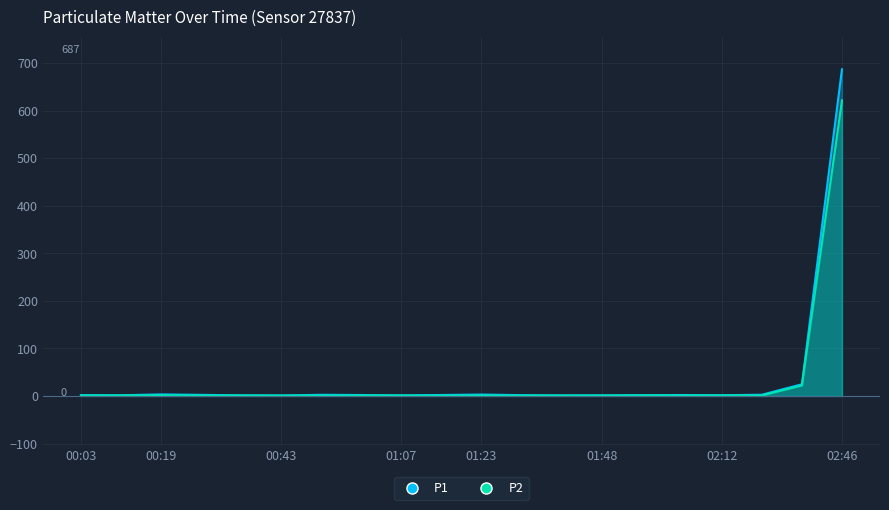

Reading left to right, transcribe all the data shown in this chart.

P1: 1.9	1.6	3.4	2.4	1.4	1.1	2.5	2.1	1.4	2.1	3.0	1.8	1.3	1.5	1.8	2.0	1.7	2.7	24.8	687.0
P2: 1.0	1.1	1.5	0.9	1.1	0.8	0.9	1.0	1.0	0.8	1.1	0.8	0.9	0.8	1.2	1.0	1.1	1.2	22.2	621.6